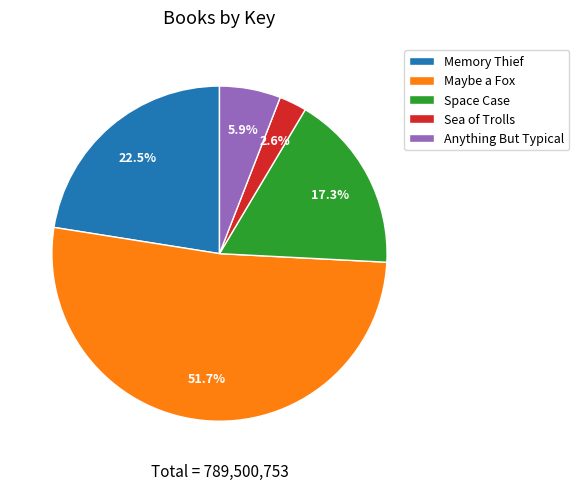

Is it true that Anything But Typical is 18% of the pie?

False